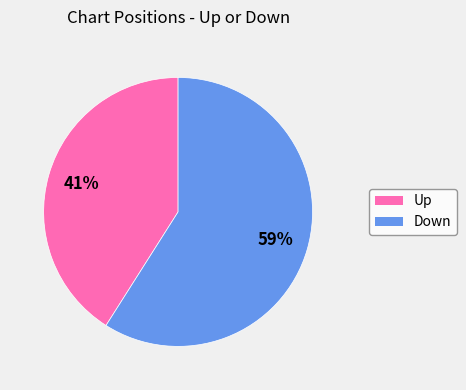

How many segments does this pie chart have?

2